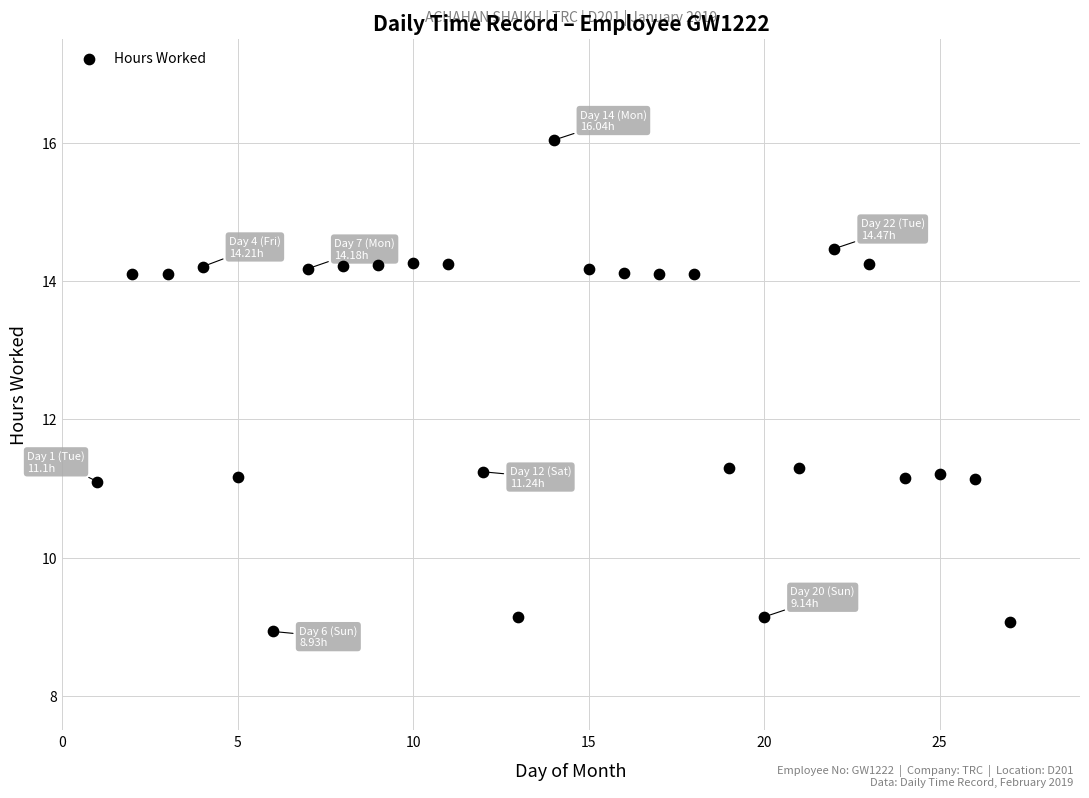

What is the range of Y values (max minus min)?

7.1